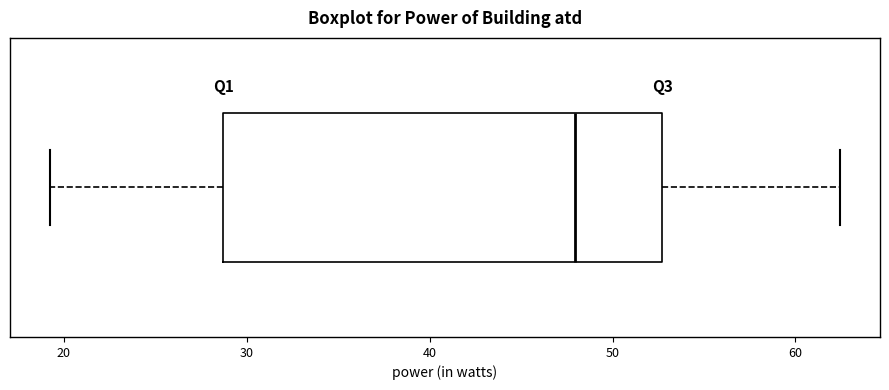

Transcribe this box plot: give where the median line is, the range the box spans, and where the two whiskers end, as read against the x-axis. The values are not printed on the chart, so give them approximately, as read against the axis.

median 48, box 29 to 53, whiskers 19 to 62